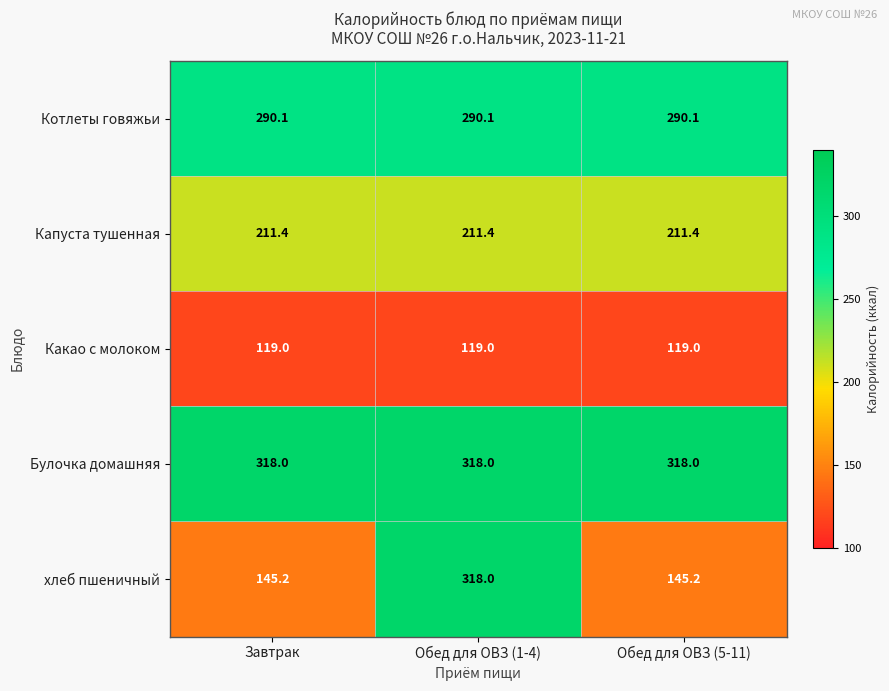

What is the sum of the Капуста тушенная values at Обед для ОВЗ (1-4) and Обед для ОВЗ (5-11)?

422.8